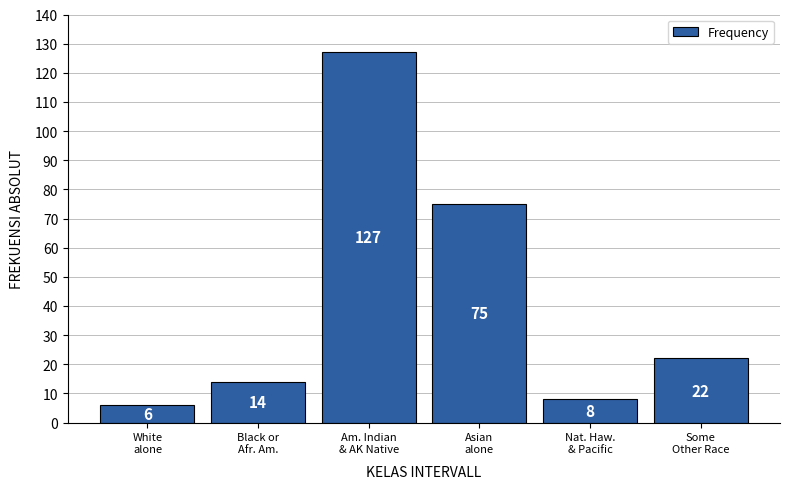

Reading left to right, extract all data points from this chart.

6	14	127	75	8	22